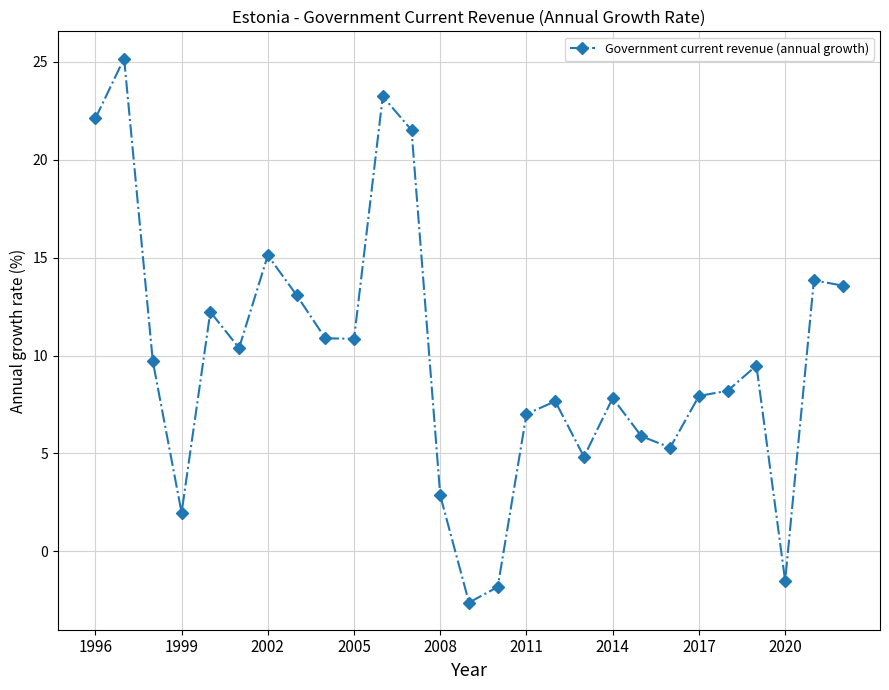

What is the average value?

9.8